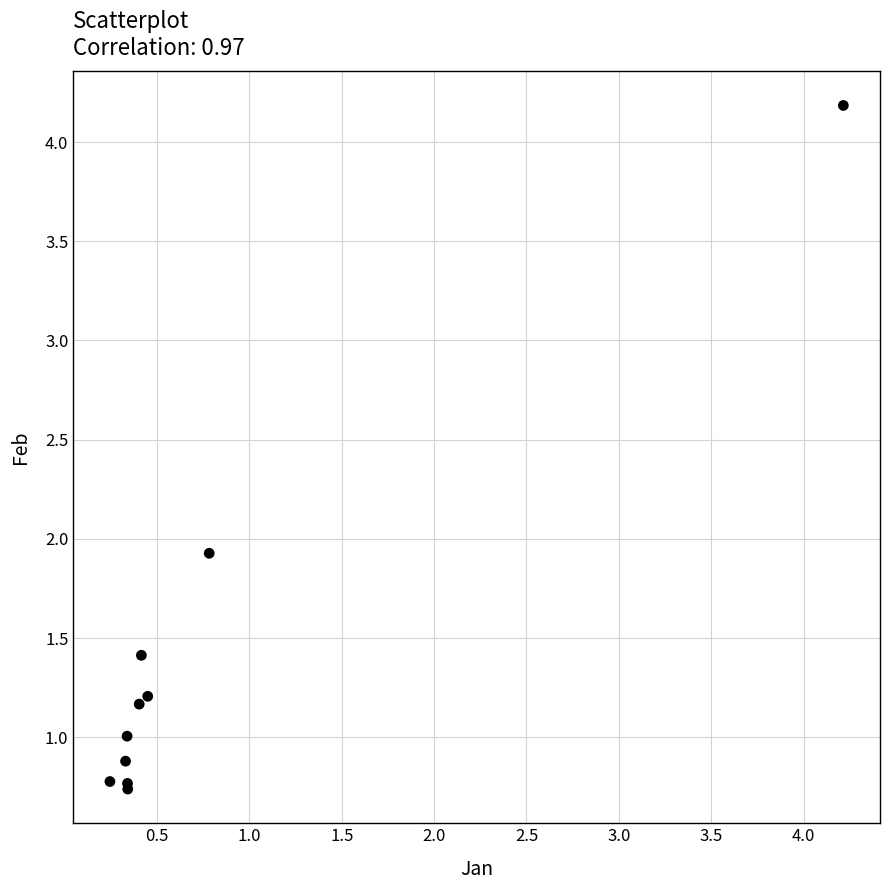

What Y value in the scatter plot is closest to 2?

1.9